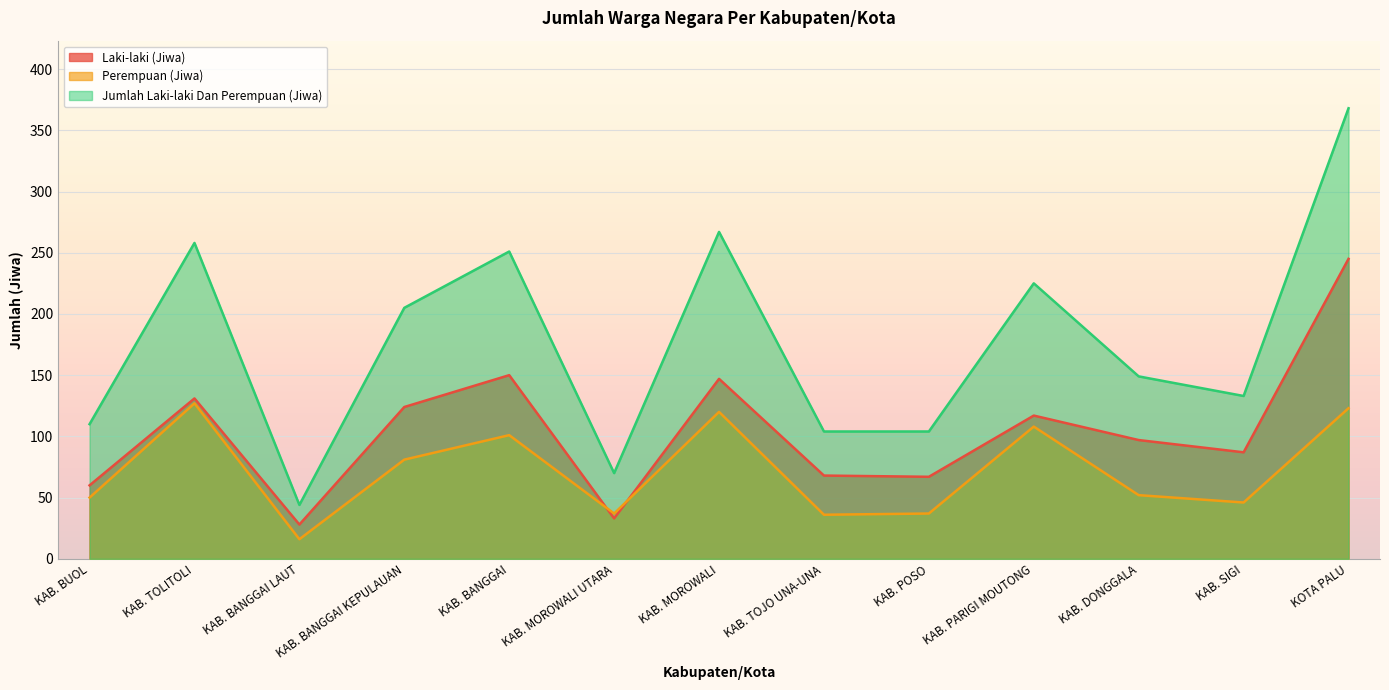

Count the number of categories in the chart.

13